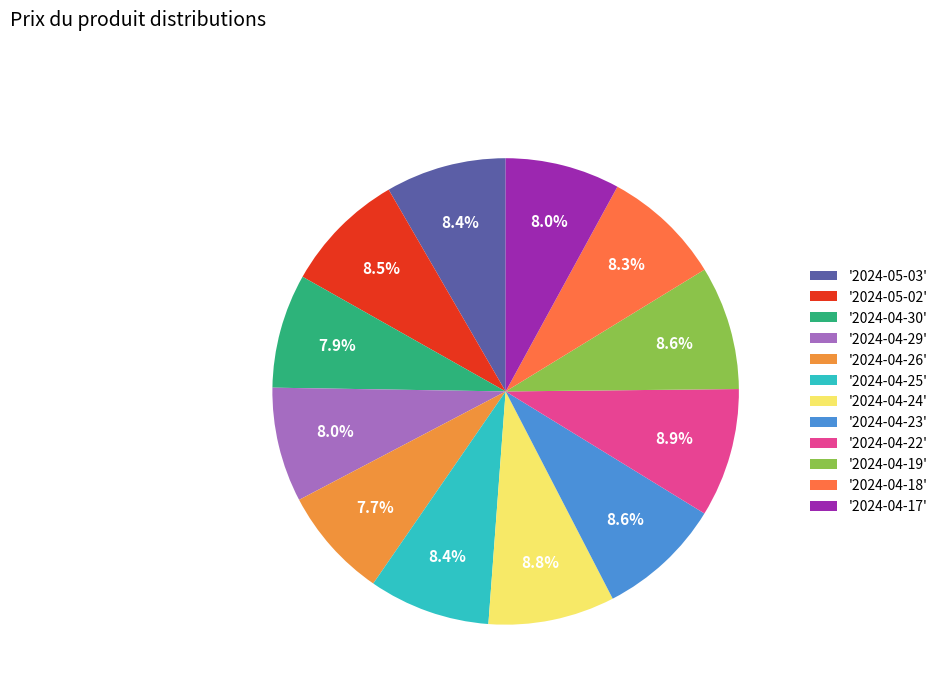

Count the number of slices in the pie.

12